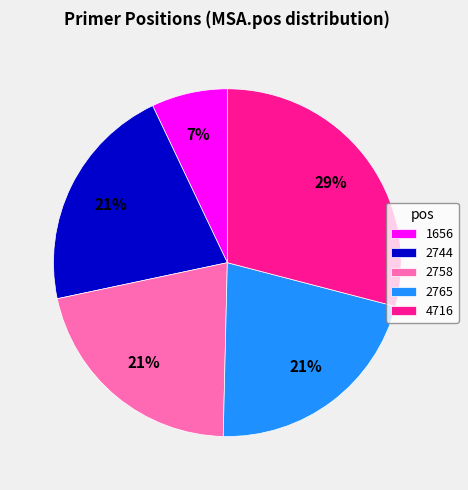

Is there a majority slice in this chart?

No